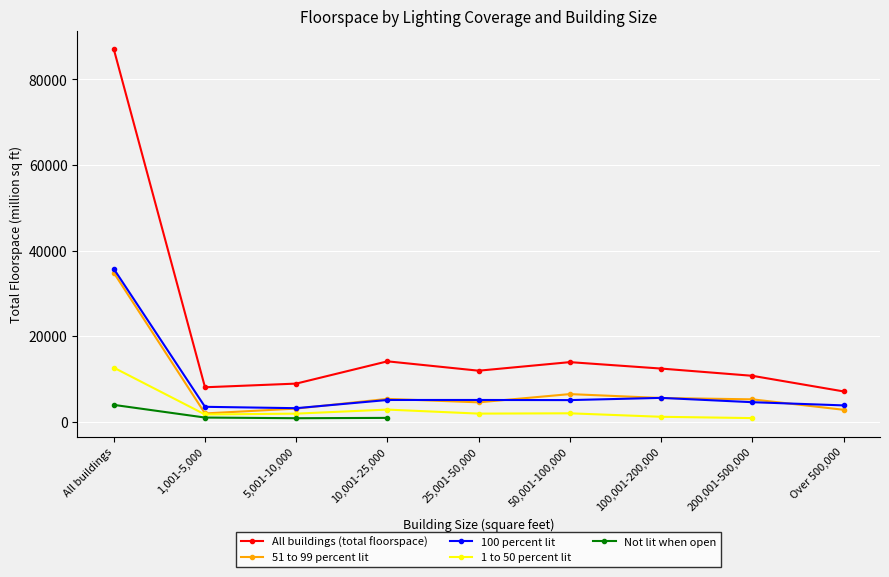

At 50,001-100,000, list the series in order from largest to smallest.

All buildings (total floorspace), 51 to 99 percent lit, 100 percent lit, 1 to 50 percent lit, Not lit when open